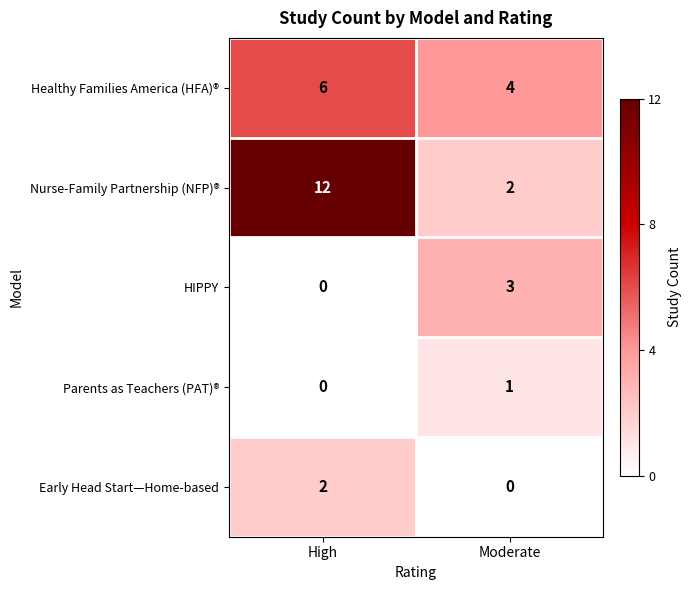

Rank the series at Moderate from highest to lowest value.

Healthy Families America (HFA)®, HIPPY, Nurse-Family Partnership (NFP)®, Parents as Teachers (PAT)®, Early Head Start—Home-based